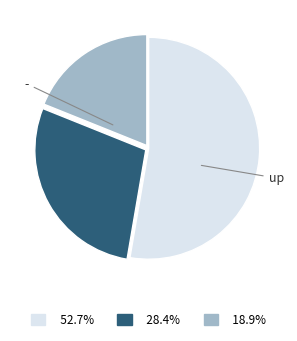

Does any single category account for the majority?

Yes